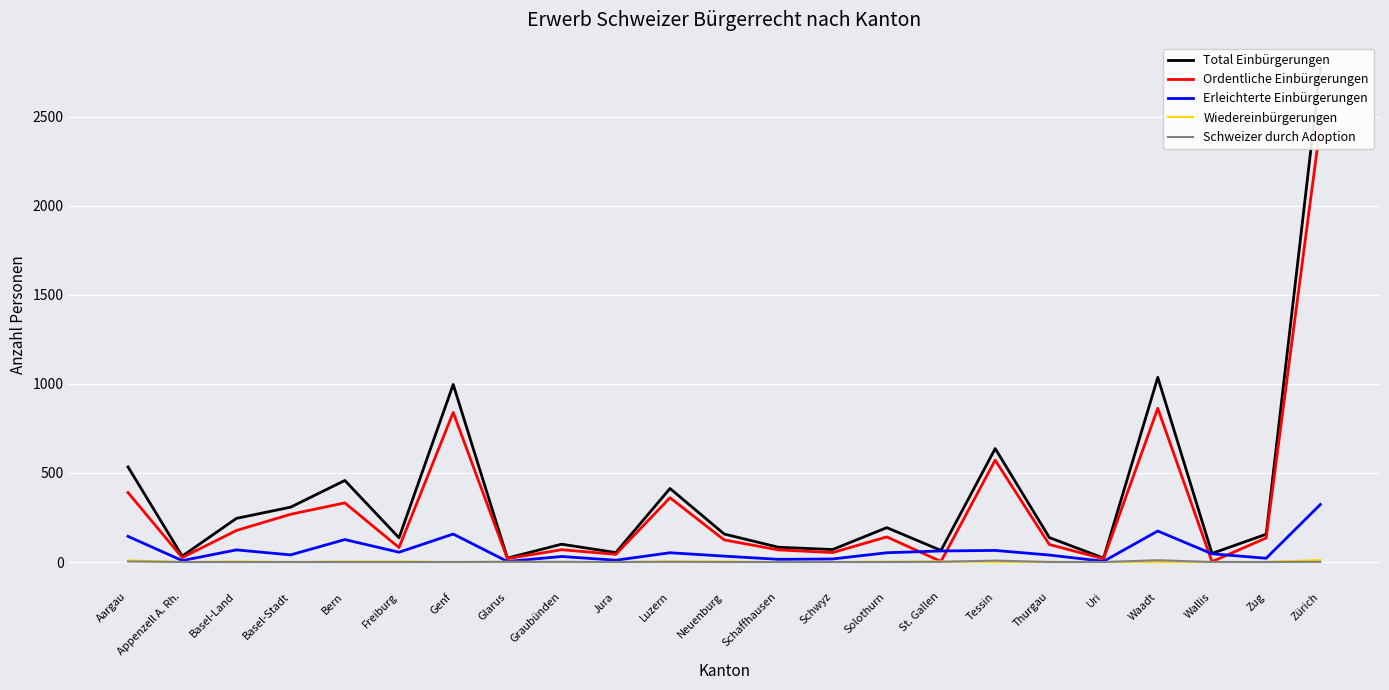

What is the average value of the Total Einbürgerungen series?

377